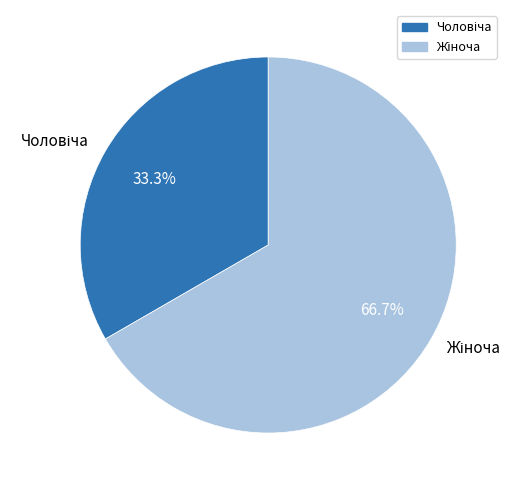

To the nearest percent, what is the average slice percentage?

50%